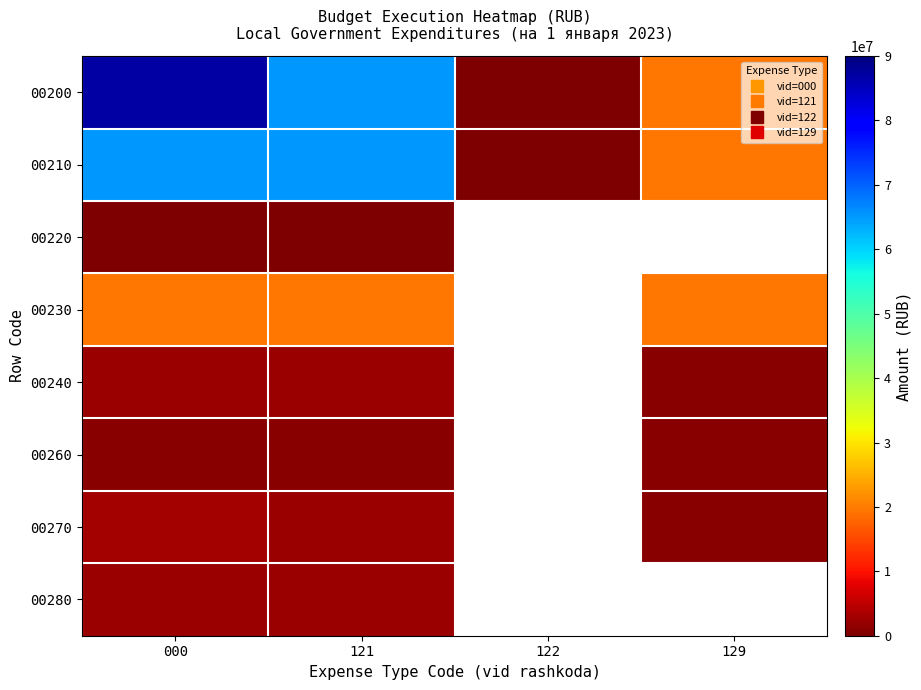

At how many categories does at least one series exceed 11476238?

3